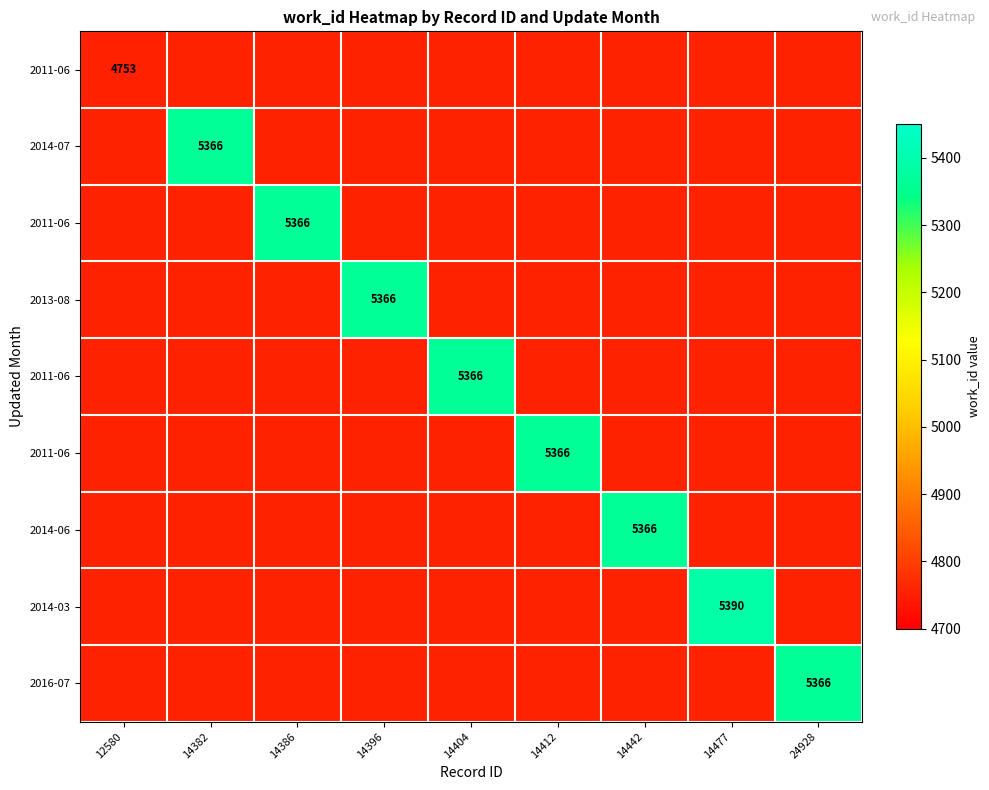

How many distinct data groups are displayed?

9